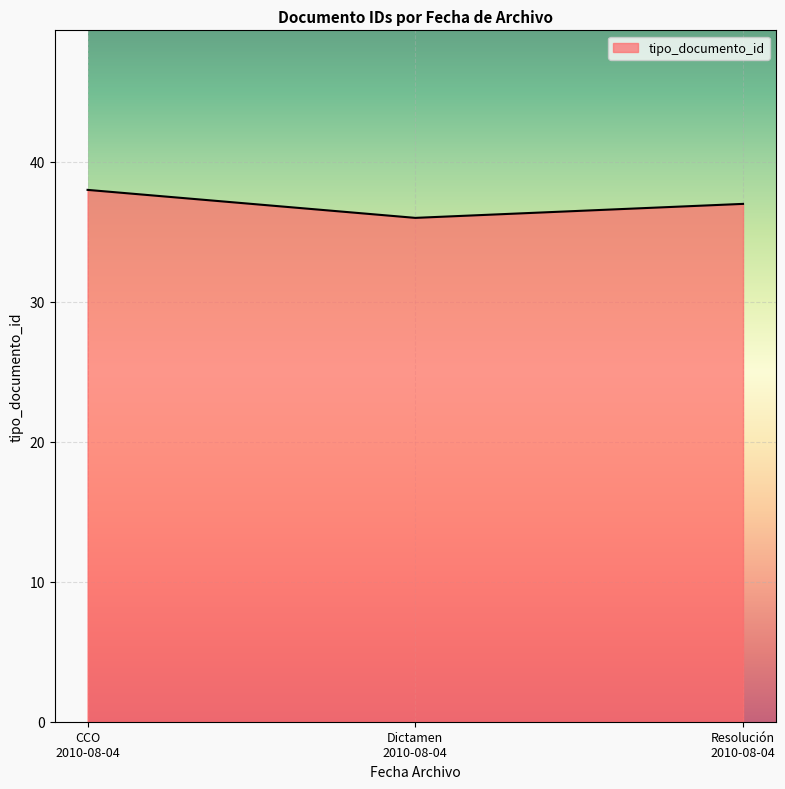

What is the average value?

37